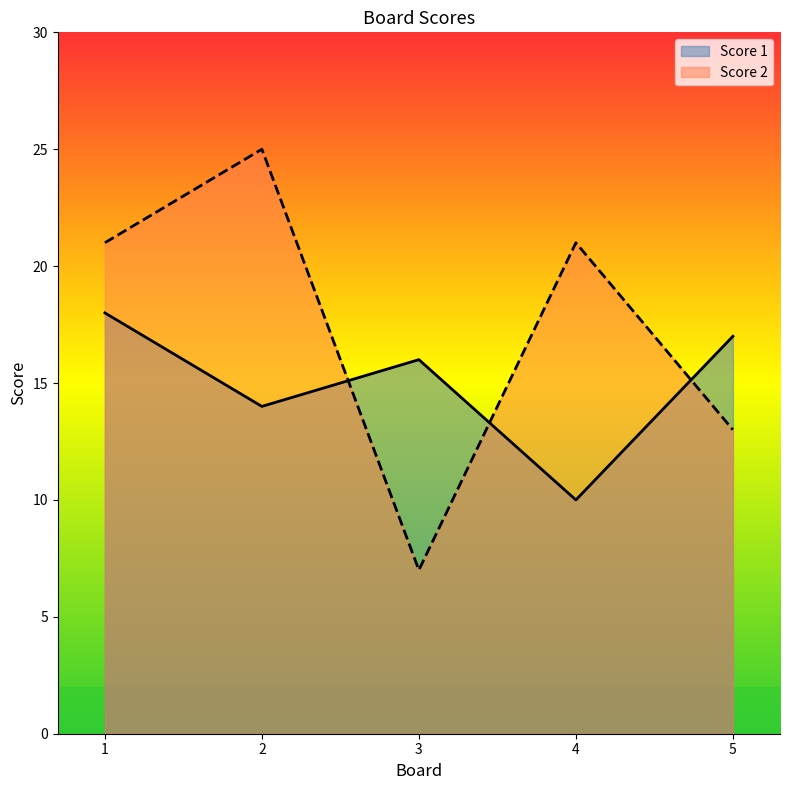

Is the value of Score 2 at 5 greater than the value of Score 1 at 3?

No